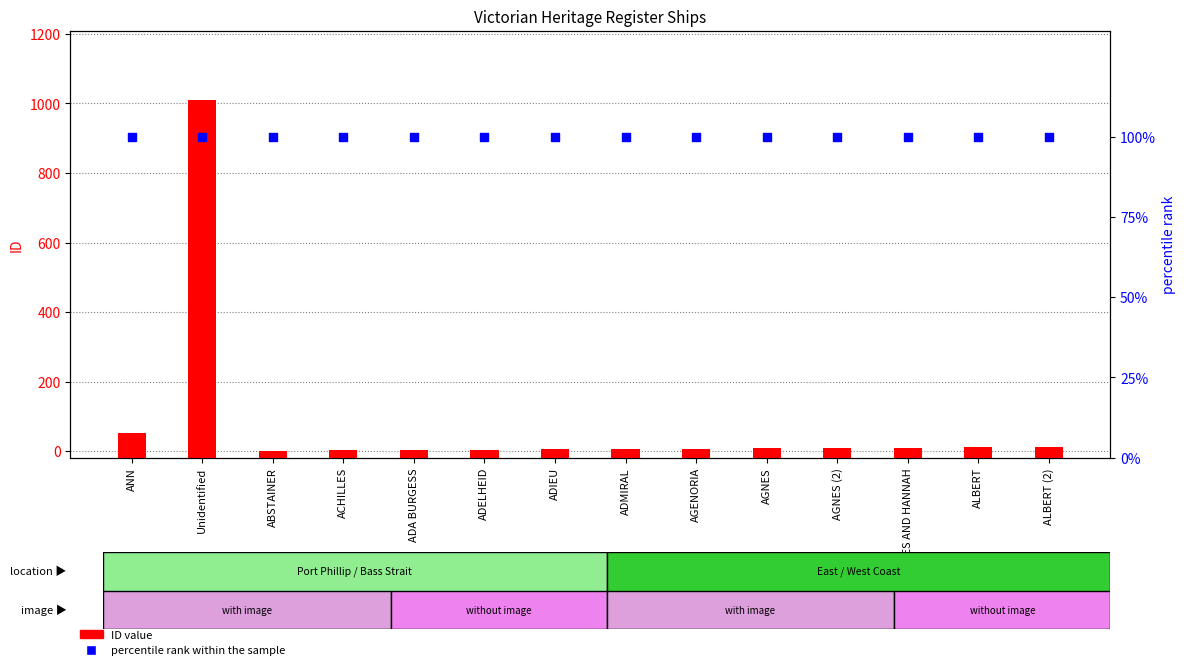

At how many categories does at least one series exceed 714?

1